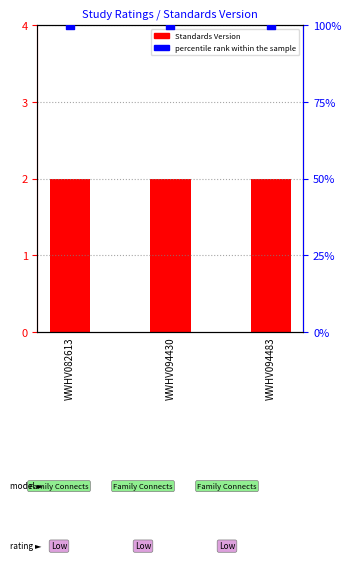

Which series has the largest total across all categories?

percentile rank within the sample